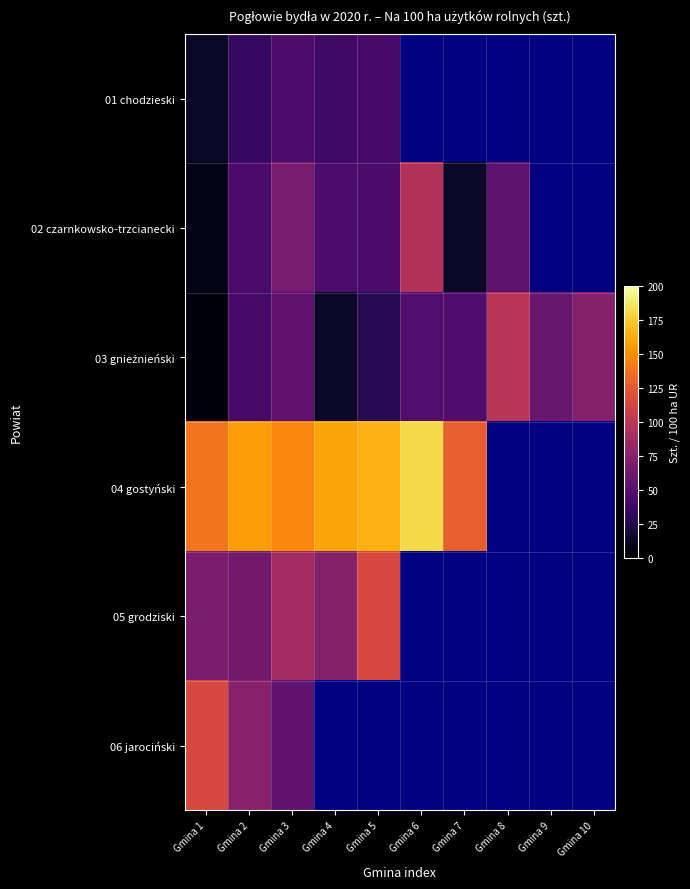

Is the value of 06 jarociński at Gmina 4 greater than the value of 01 chodzieski at Gmina 1?

No